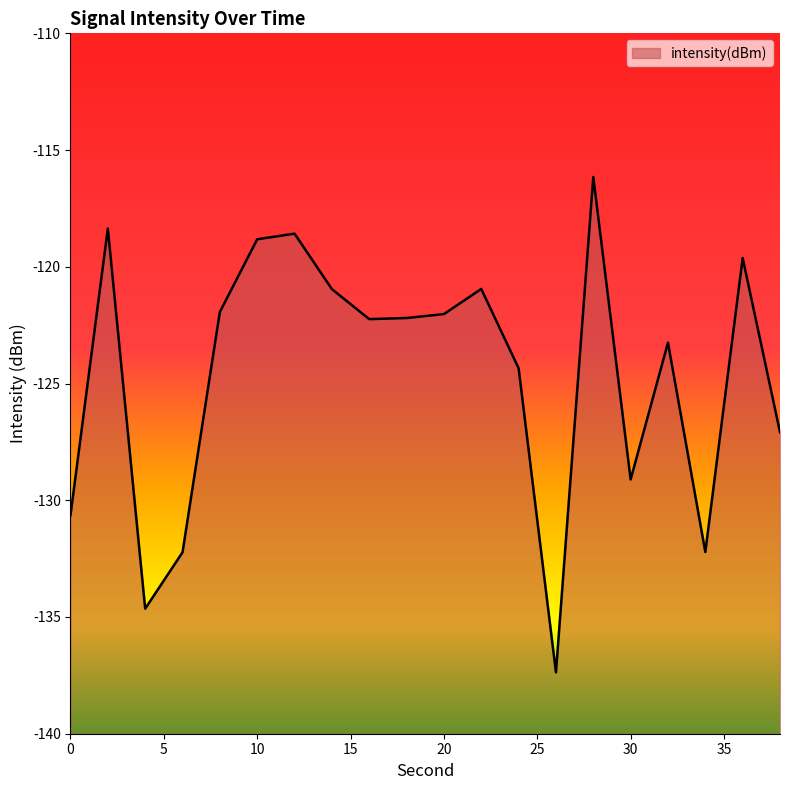

What is the sum of the values at 6 and 30?

-261.3